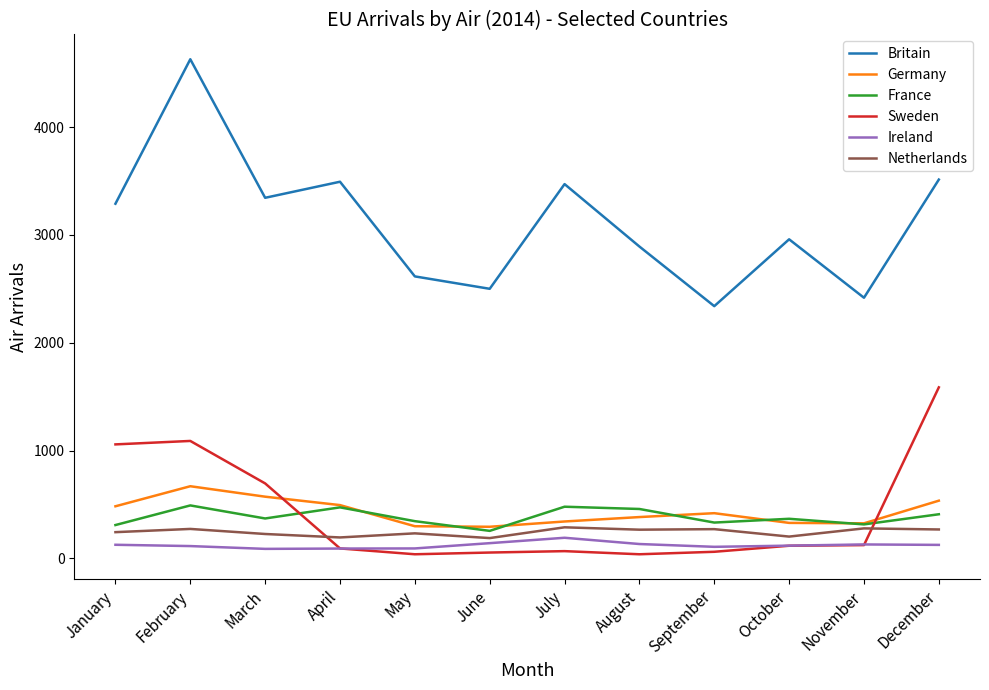

Which label corresponds to the largest value in the chart?

February